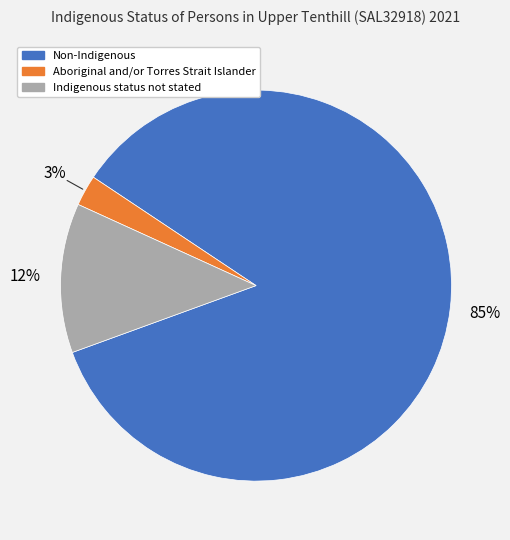

To the nearest percent, what percentage of the pie is Non-Indigenous?

85%